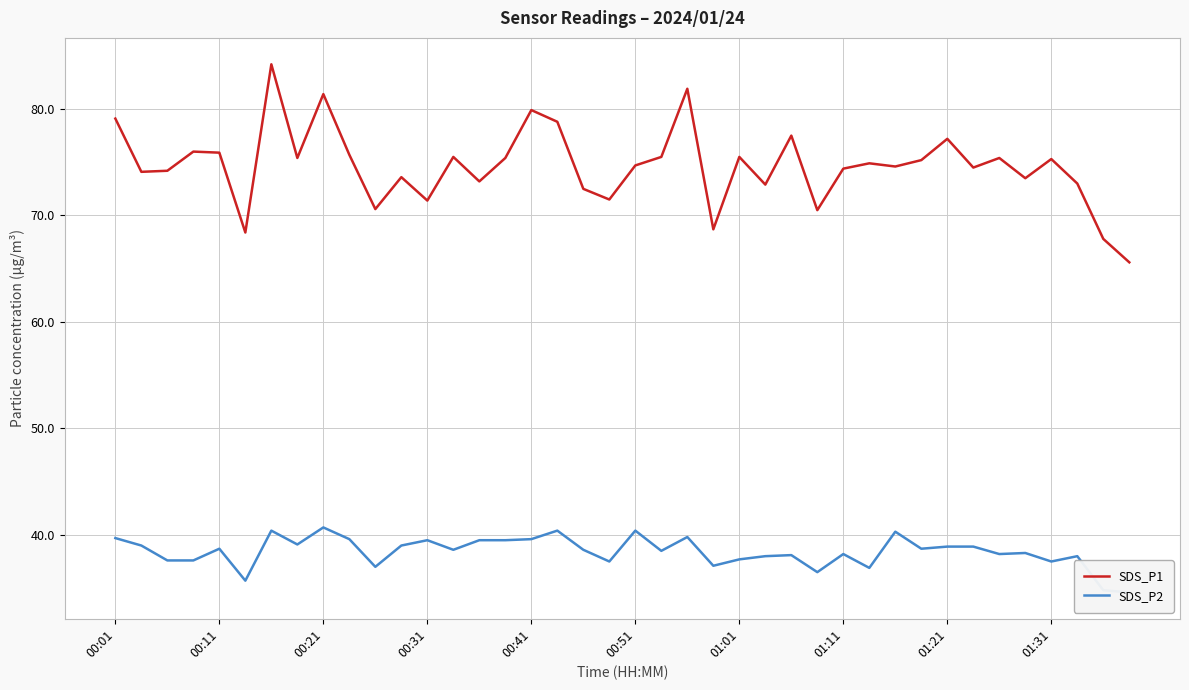

Rank the categories by SDS_P1 value from lowest to highest.

39, 38, 00:51, 23, 27, 10, 12, 19, 18, 25, 37, 14, 35, 11, 00:11, 00:21, 28, 33, 30, 20, 29, 31, 36, 01:11, 15, 34, 13, 21, 24, 01:31, 00:41, 00:31, 32, 26, 17, 00:01, 16, 01:21, 22, 01:01